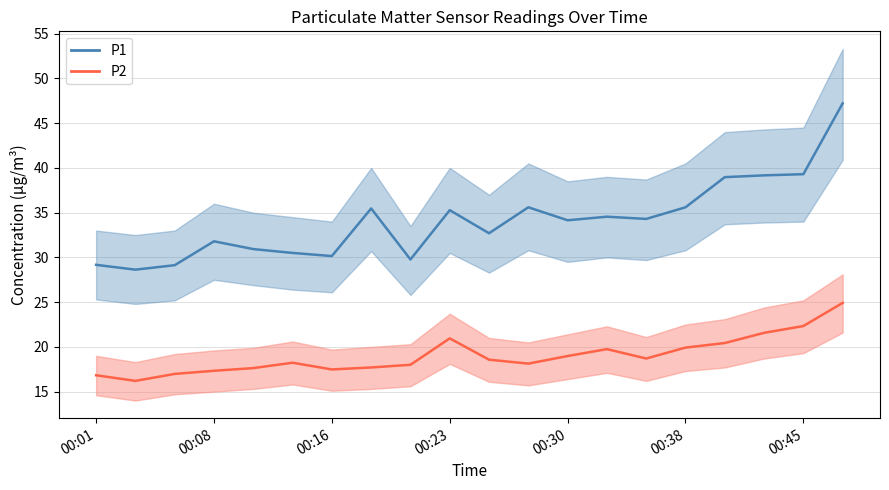

Which has a higher value, 00:38 or 00:01?

00:38